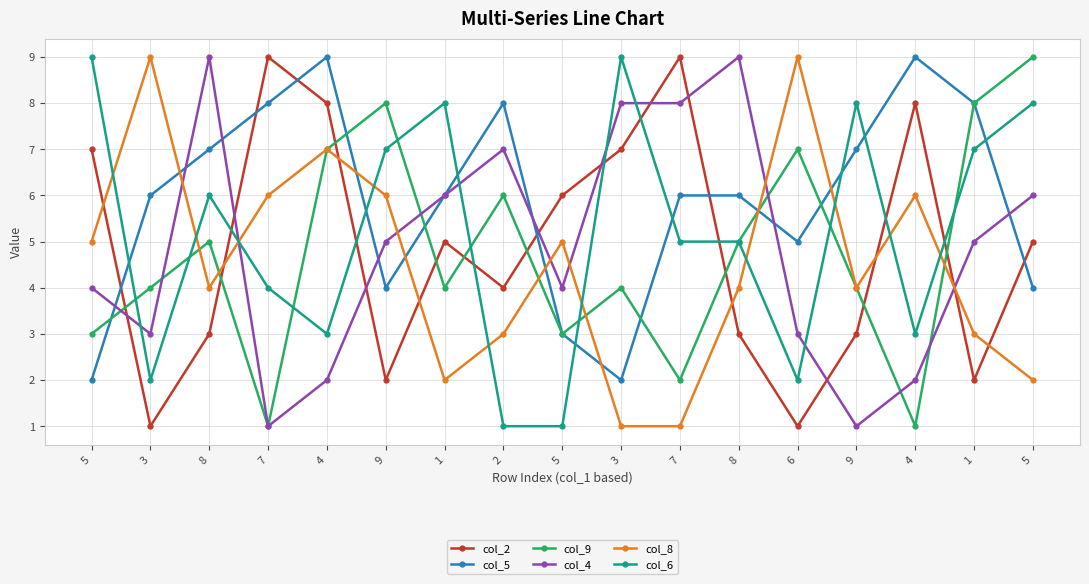

Rank the series at 3 from lowest to highest value.

col_2, col_6, col_4, col_9, col_5, col_8